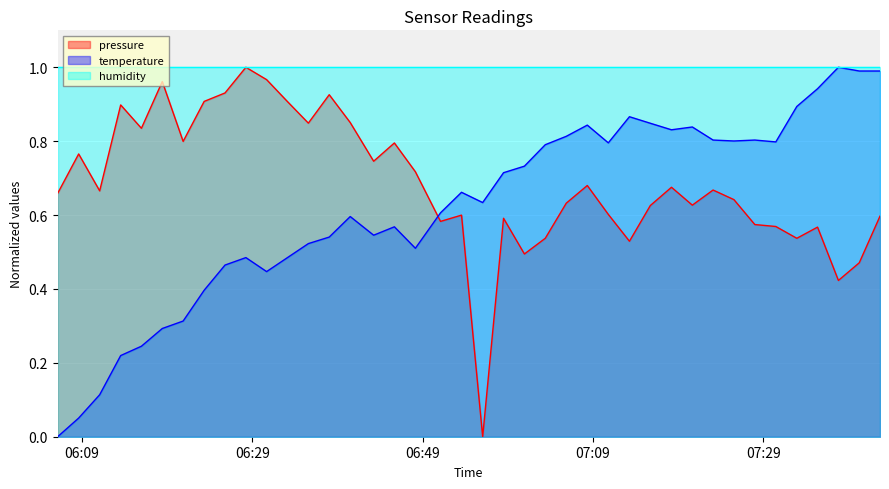

True or false: pressure has a value of 0.9 at 29.

False